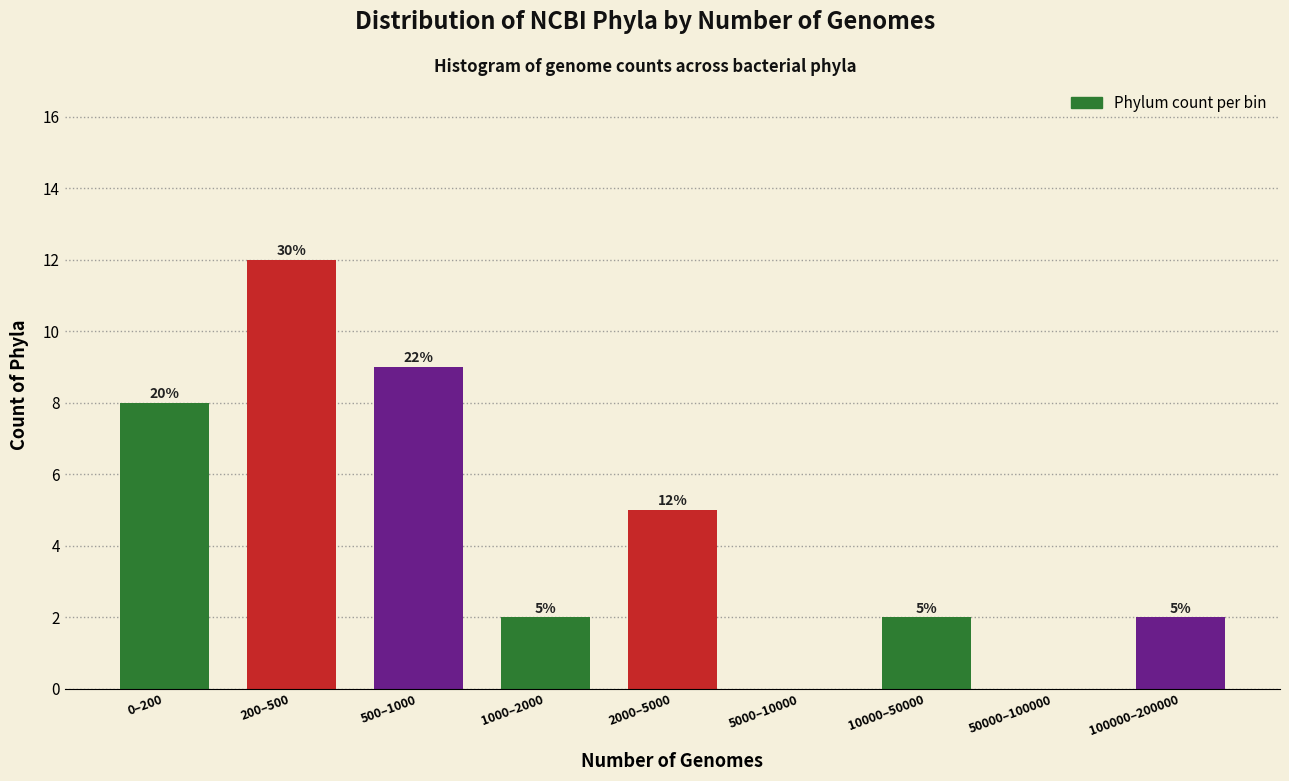

Reading right to left, list all the values displayed in this chart.

100000–200000=2	50000–100000=0	10000–50000=2	5000–10000=0	2000–5000=5	1000–2000=2	500–1000=9	200–500=12	0–200=8